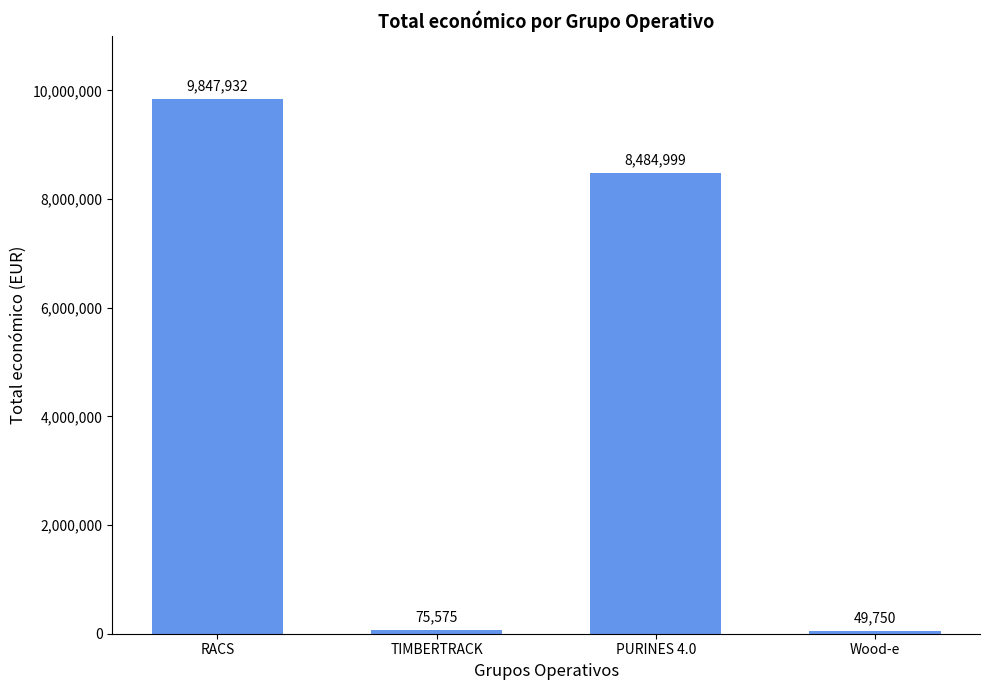

What is the change in value from TIMBERTRACK to PURINES 4.0?

+8409424